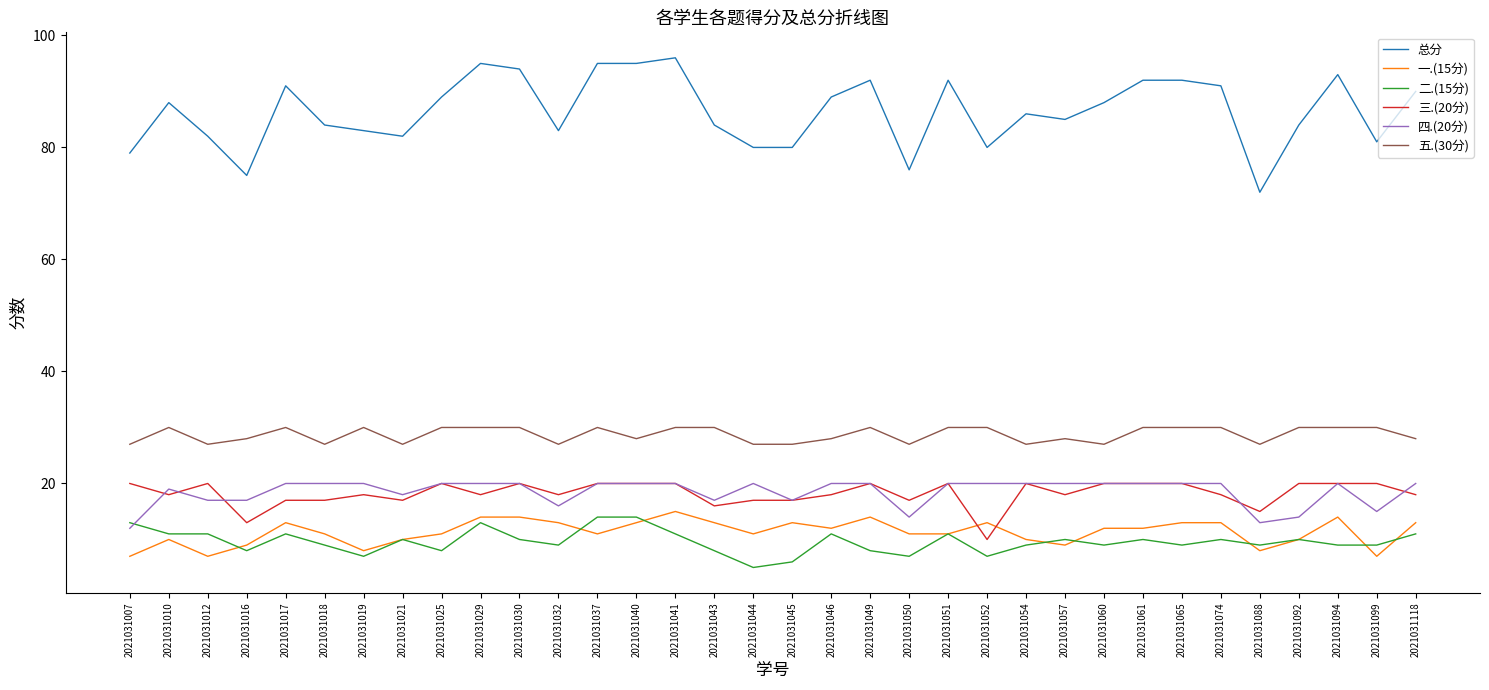

What is the greatest value displayed?

96